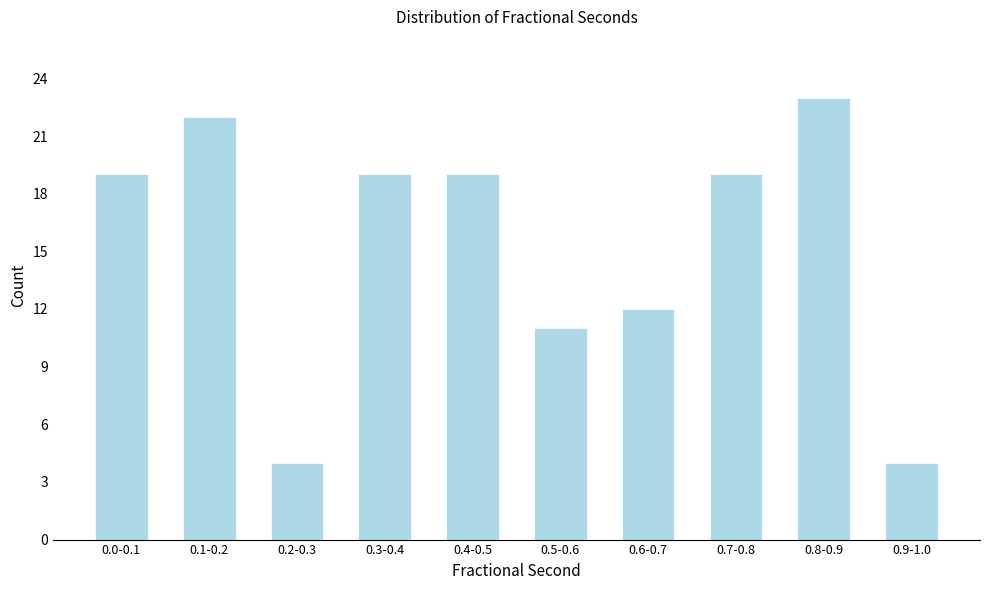

Reading right to left, transcribe all the data shown in this chart.

4	23	19	12	11	19	19	4	22	19